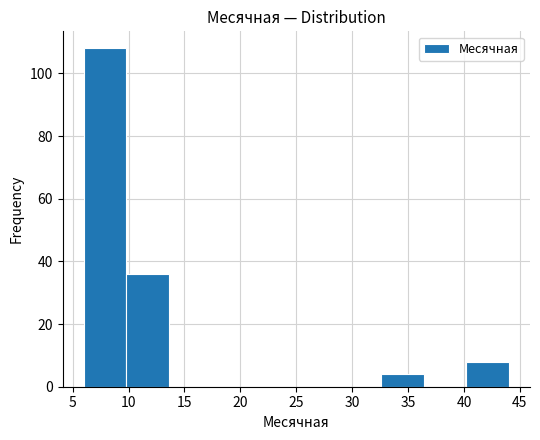

How tall is the bar that spans 40.2 to 44.0 on the x-axis? Neither the bar edges nor the heights are printed on the chart, so give them approximately, as read against the axes.

8